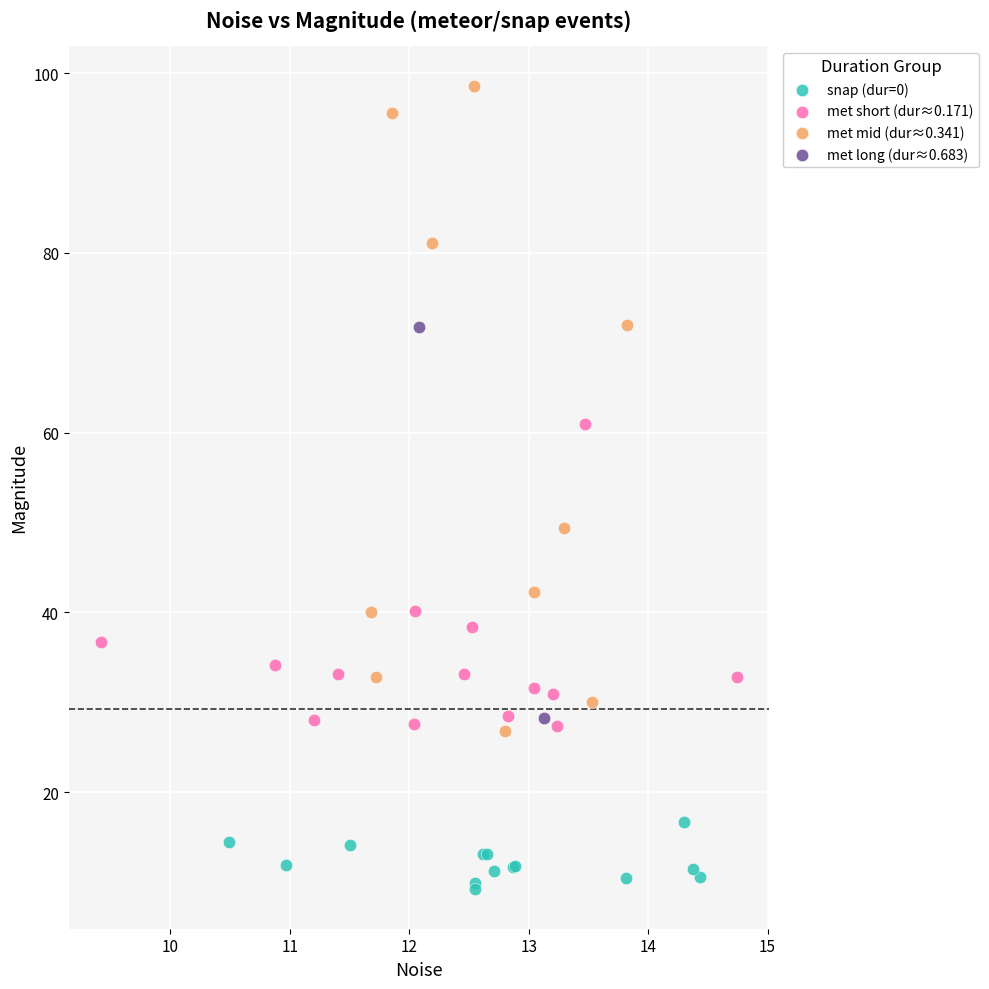

Which series has the largest Y range (max minus min)?

met mid (dur≈0.341)